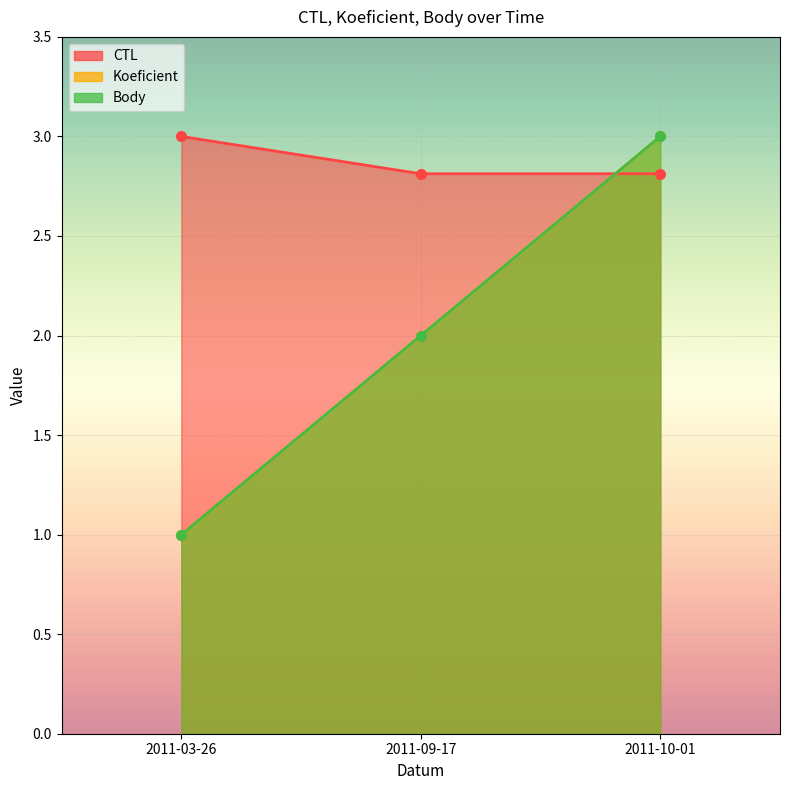

Where is CTL nearest to the value 2?

2011-09-17